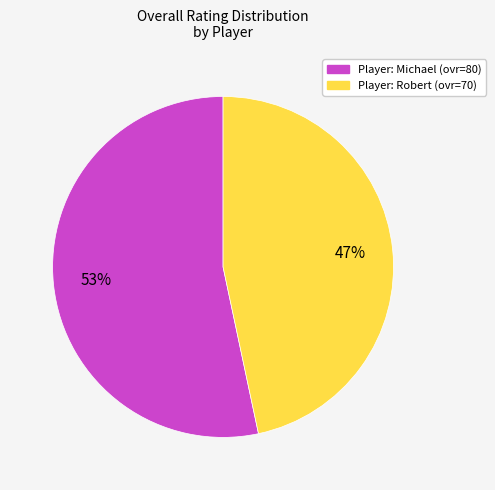

How many segments does this pie chart have?

2